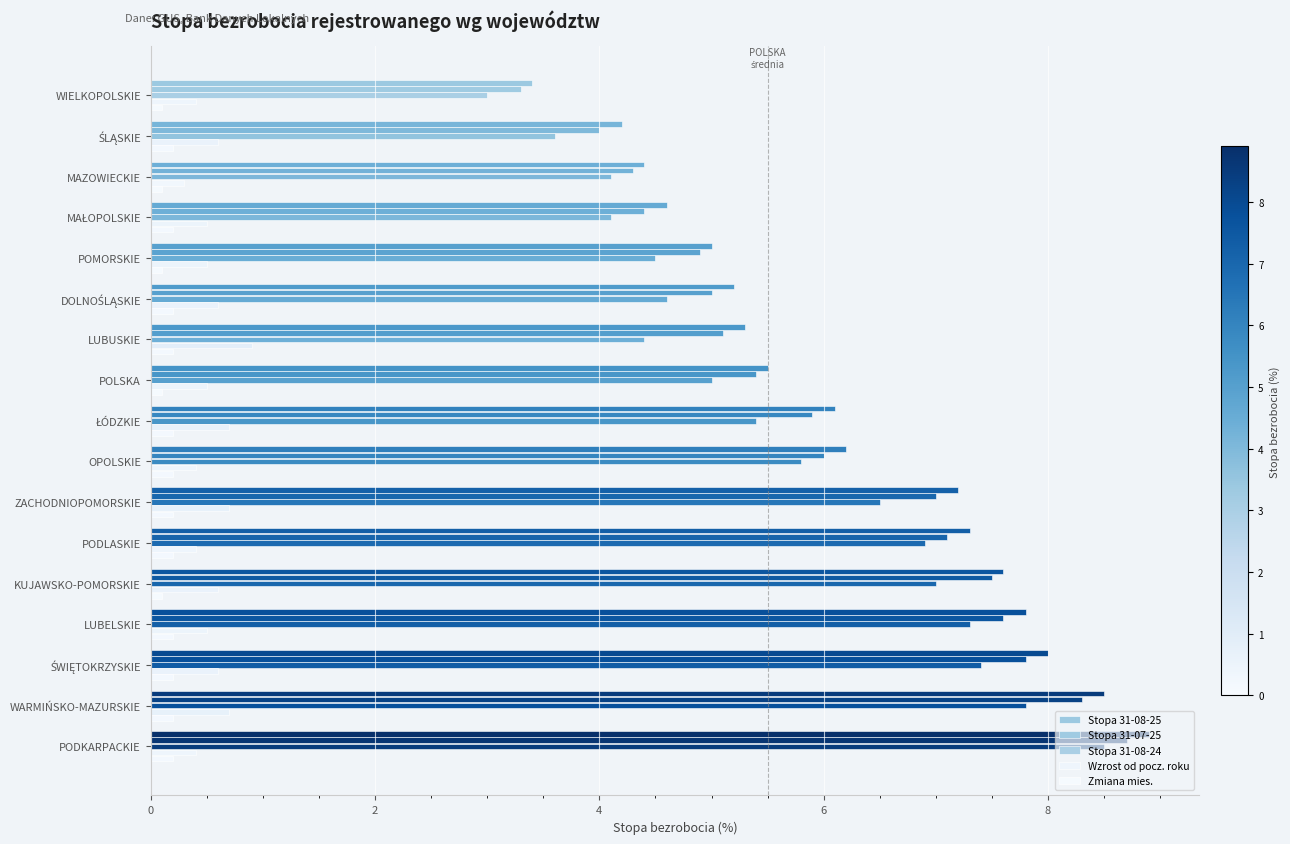

How many distinct data groups are displayed?

5